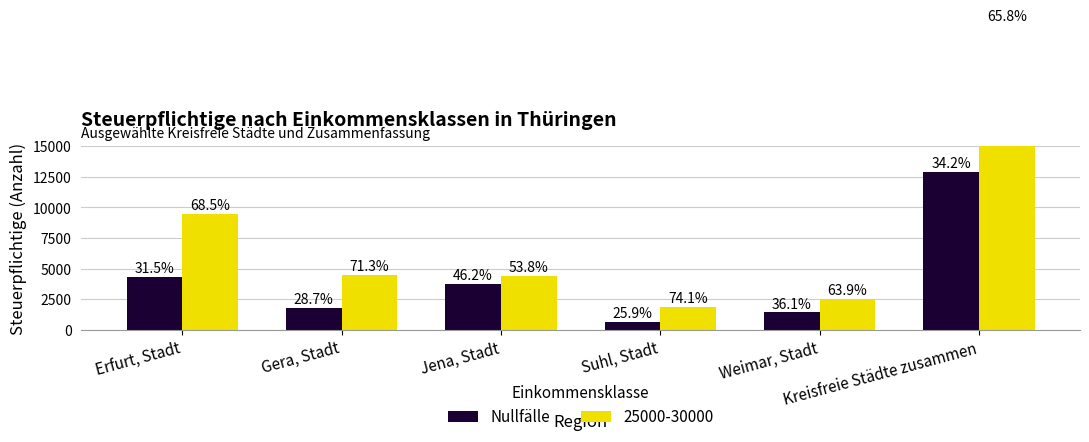

What is the difference between the second highest and second lowest values?

2928